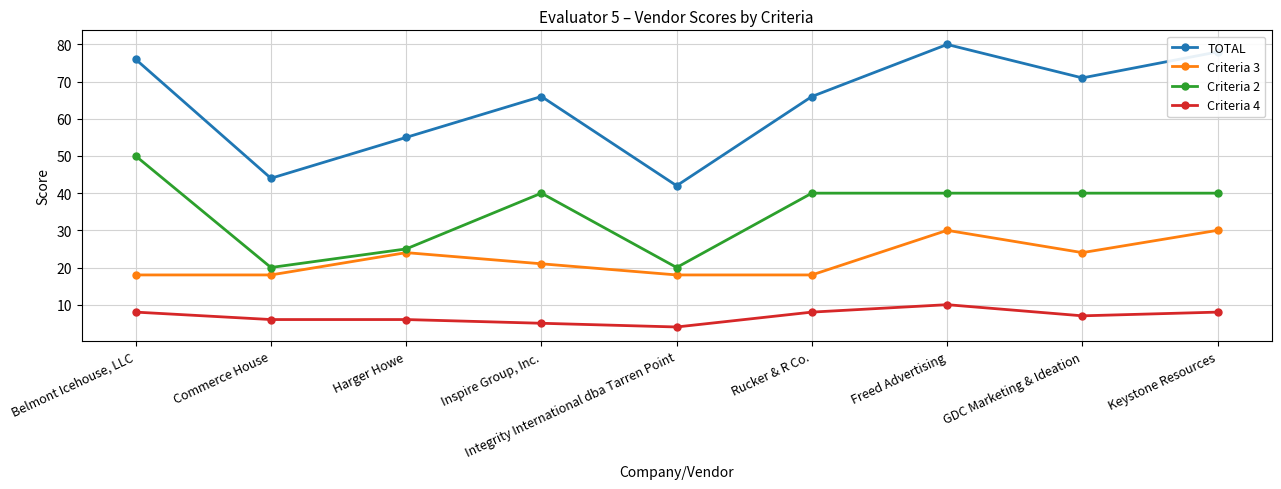

Which series changed the most between Freed Advertising and GDC Marketing & Ideation?

TOTAL